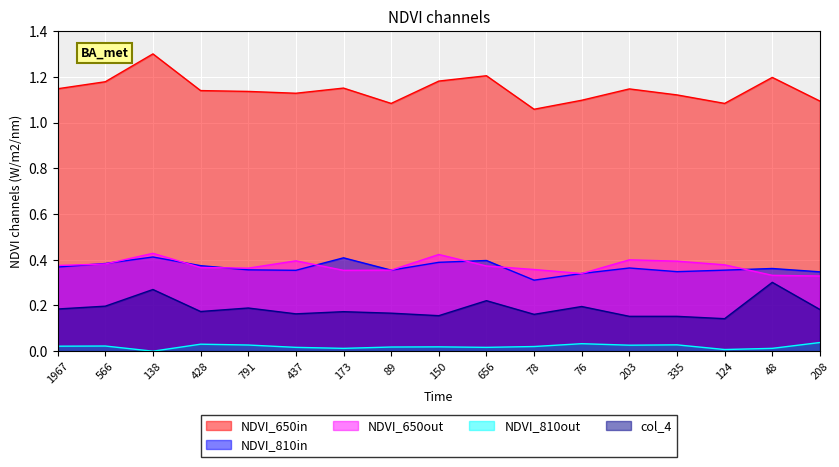

What is the spread (max minus min) of values at 208?

1.1